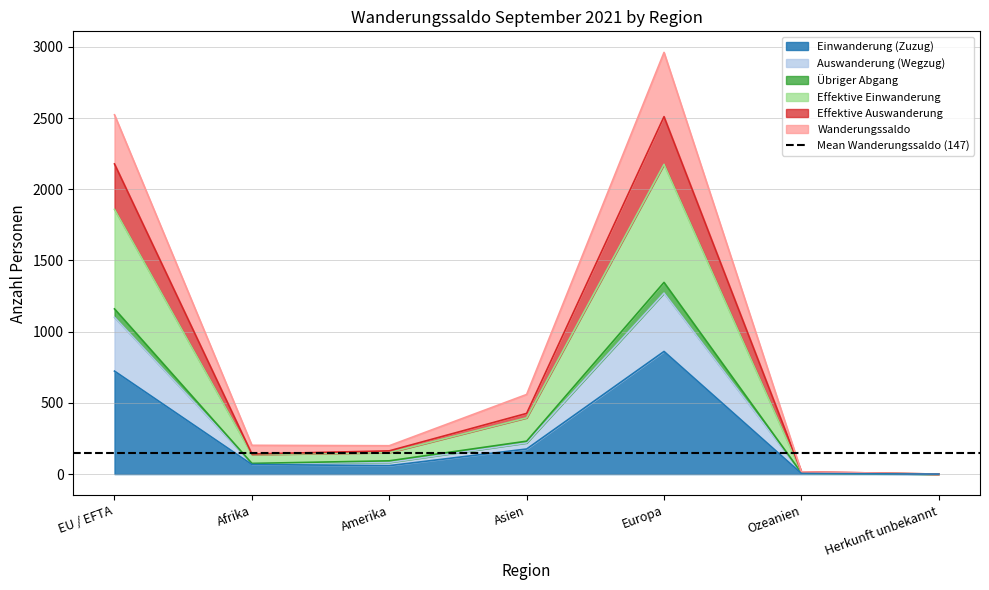

What is the label of the 5th point from the left?

Europa